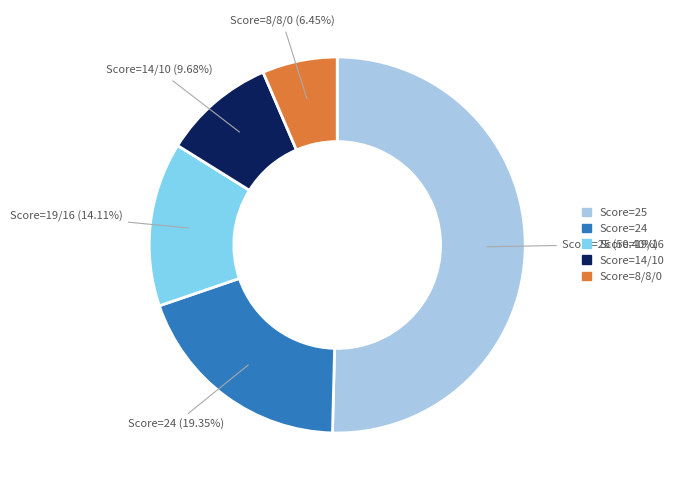

Count the number of slices in the pie.

5